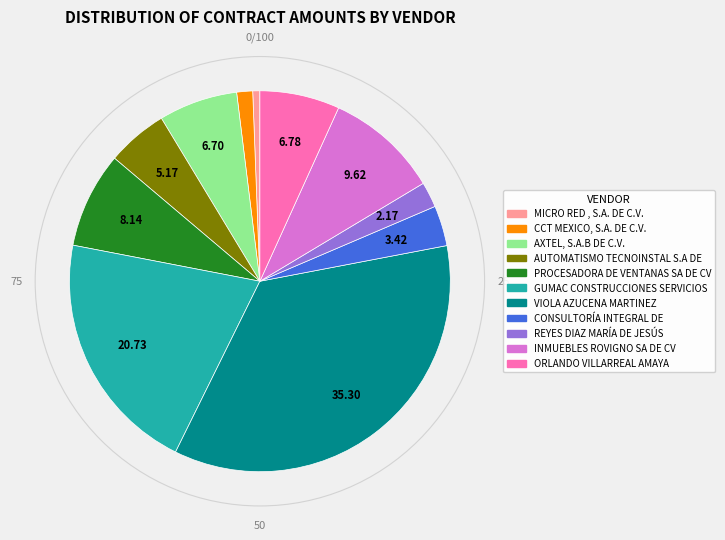

The CCT MEXICO, S.A. DE C.V. slice represents 1% of the pie. True or false?

True